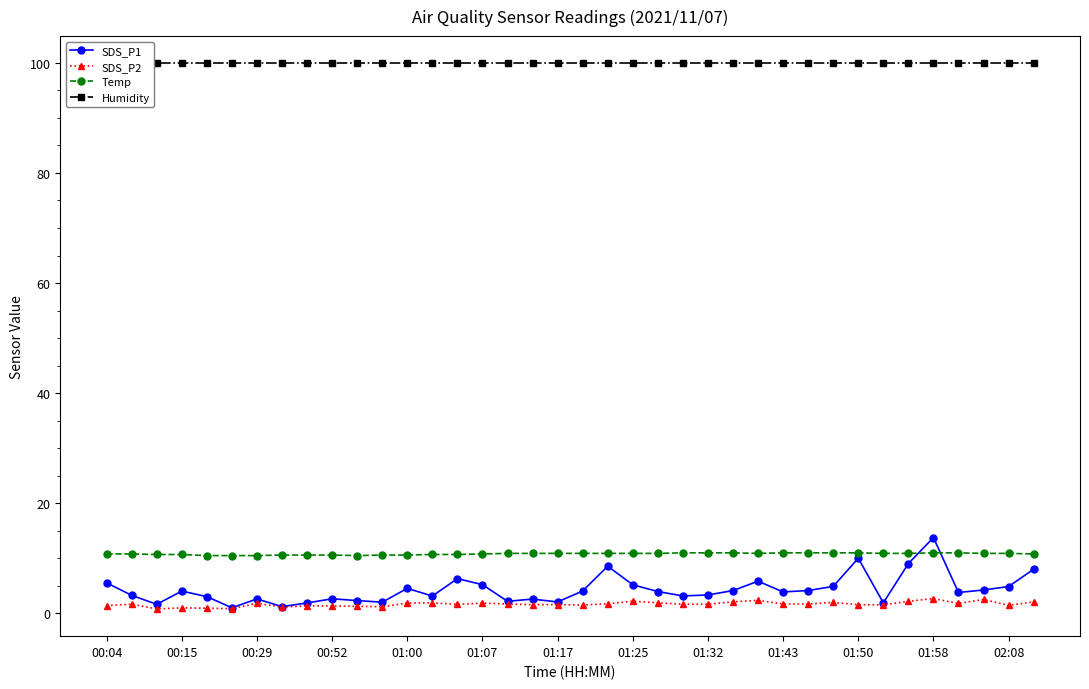

Reading left to right, list all the values displayed in this chart.

SDS_P1: 5.5	3.3	1.6	4.0	3.0	1.0	2.6	1.2	1.9	2.6	2.3	2.0	4.5	3.1	6.3	5.2	2.2	2.6	2.1	4.1	8.6	5.2	4.0	3.2	3.4	4.2	5.8	3.9	4.2	4.9	10.0	1.9	9.1	13.8	3.8	4.2	4.9	8.0
SDS_P2: 1.4	1.7	0.8	1.0	0.9	0.8	1.8	1.1	1.4	1.4	1.3	1.2	1.9	1.9	1.6	1.9	1.7	1.6	1.6	1.5	1.8	2.2	1.9	1.7	1.7	2.1	2.4	1.7	1.7	2.0	1.6	1.6	2.2	2.7	1.8	2.5	1.4	2.1
Temp: 10.8	10.8	10.7	10.7	10.5	10.5	10.5	10.6	10.6	10.6	10.5	10.6	10.6	10.7	10.7	10.8	10.9	10.9	10.9	10.9	10.9	10.9	10.9	11.0	11.0	11.0	10.9	11.0	11.0	11.0	11.0	10.9	10.9	11.0	11.0	10.9	10.9	10.8
Humidity: 99.9	99.9	99.9	99.9	99.9	99.9	99.9	99.9	99.9	99.9	99.9	99.9	99.9	99.9	99.9	99.9	99.9	99.9	99.9	99.9	99.9	99.9	99.9	99.9	99.9	99.9	99.9	99.9	99.9	99.9	99.9	99.9	99.9	99.9	99.9	99.9	99.9	99.9